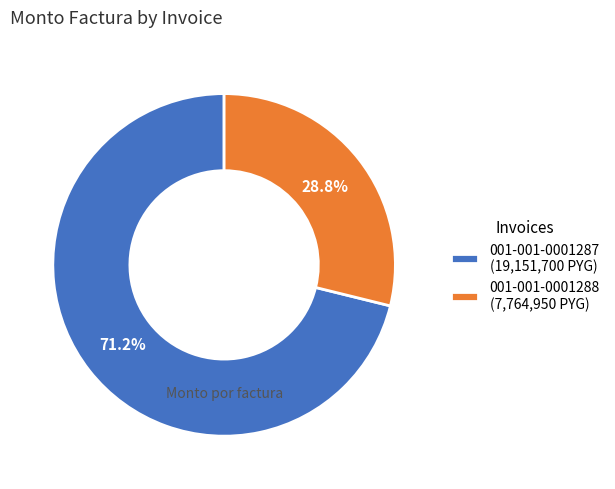

What is the largest slice in the pie chart?

001-001-0001287